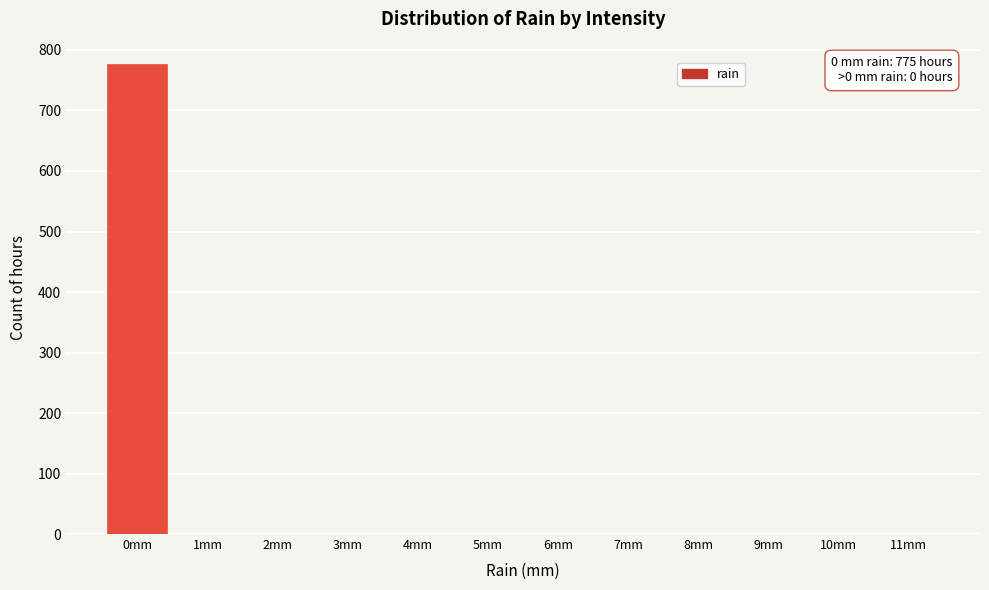

Over which range of the x-axis is the bar tallest?

-0.5 to 0.5